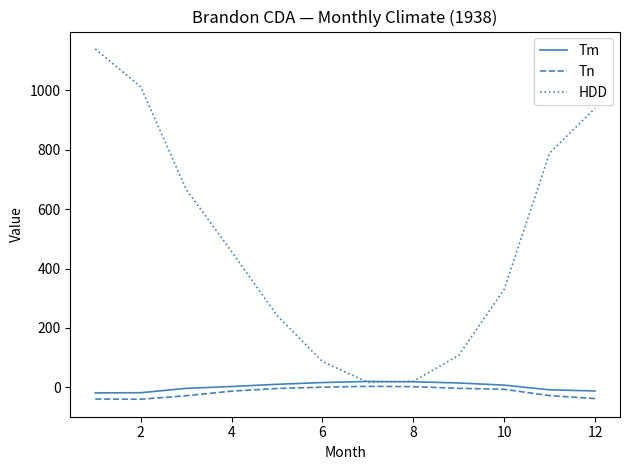

What is the minimum value shown in the chart?

-40.0